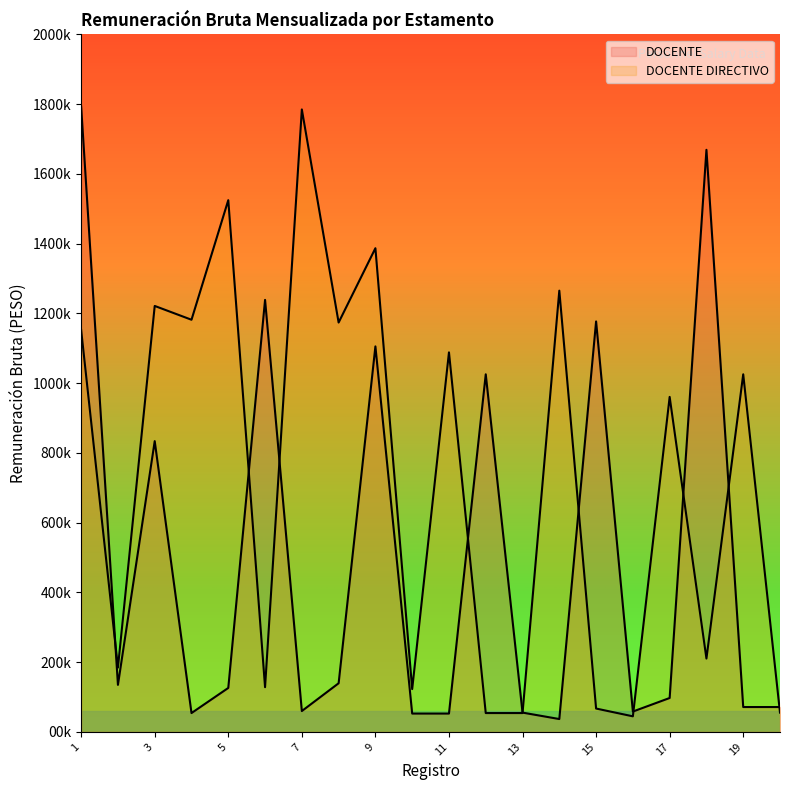

How many values in the DOCENTE DIRECTIVO series are below 1025409?

10